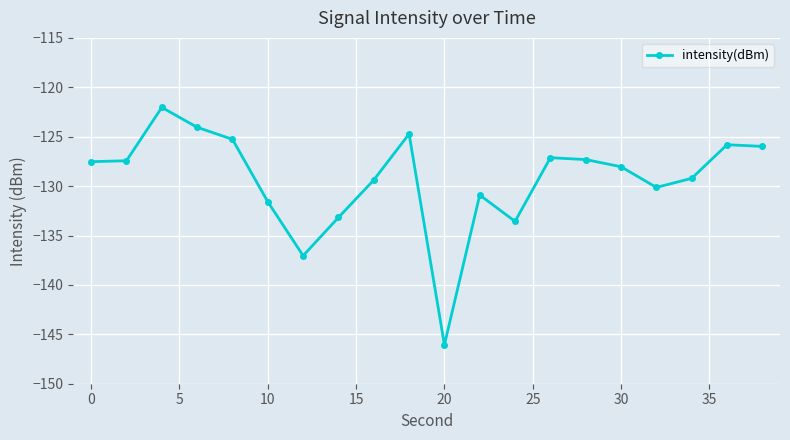

What is the value of the 16th point from the left?

-128.0